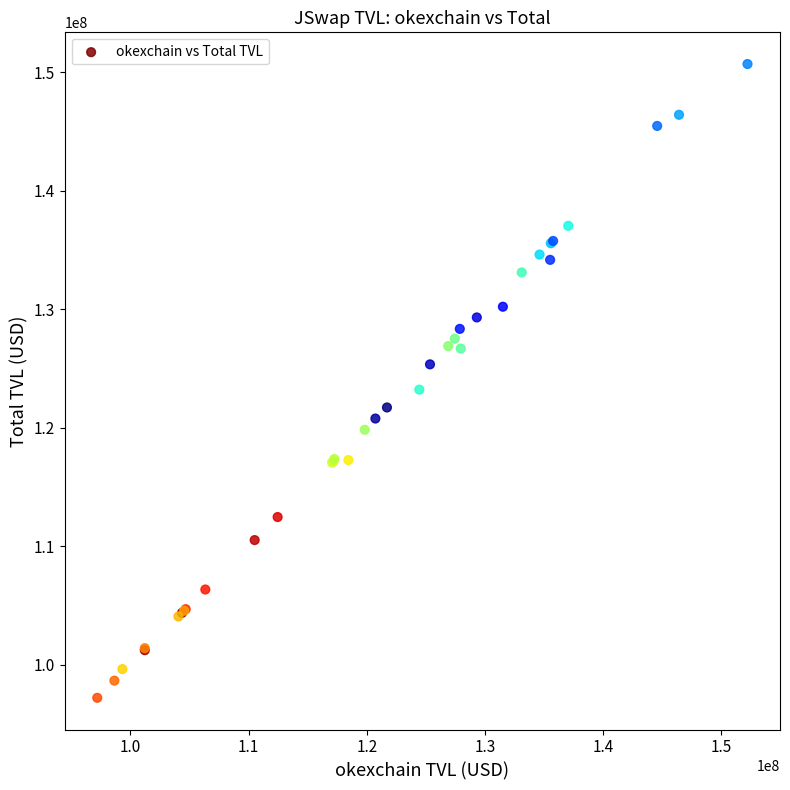

What Y value in the scatter plot is closest to 123949167?

123212283.9